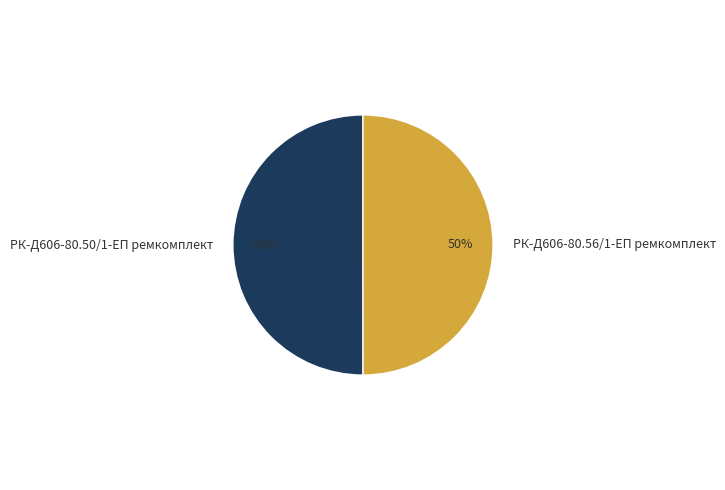

True or false: РК-Д606-80.50/1-ЕП ремкомплект accounts for 41% of the total.

False